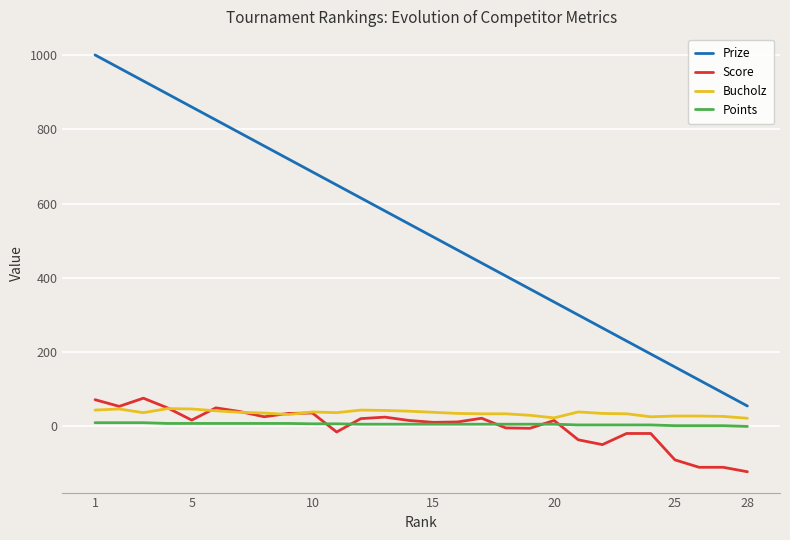

How many lines are shown in the chart?

4